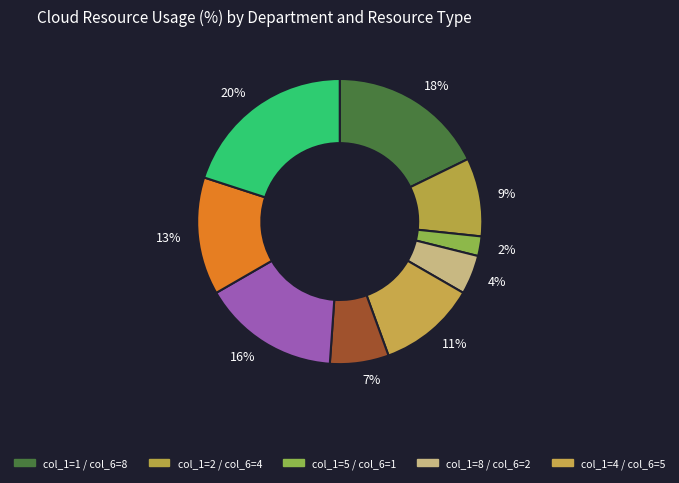

Is there any slice that represents more than half of the pie?

No